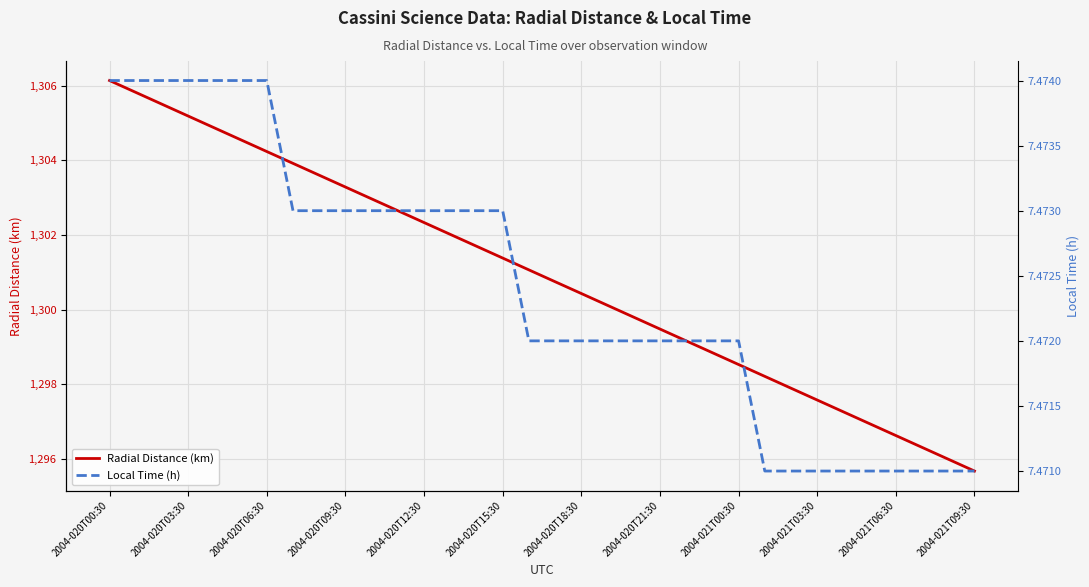

The value of Radial Distance (km) at 2004-020T21:30 is 1299.5. True or false?

True